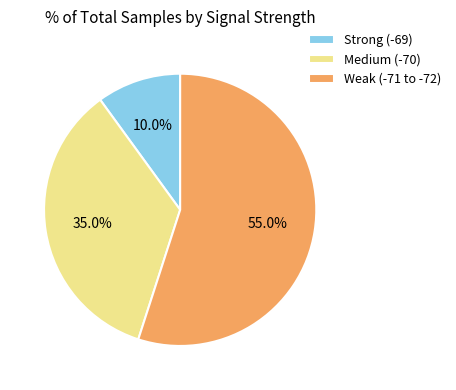

Rank the categories by value from lowest to highest.

Strong (-69), Medium (-70), Weak (-71 to -72)